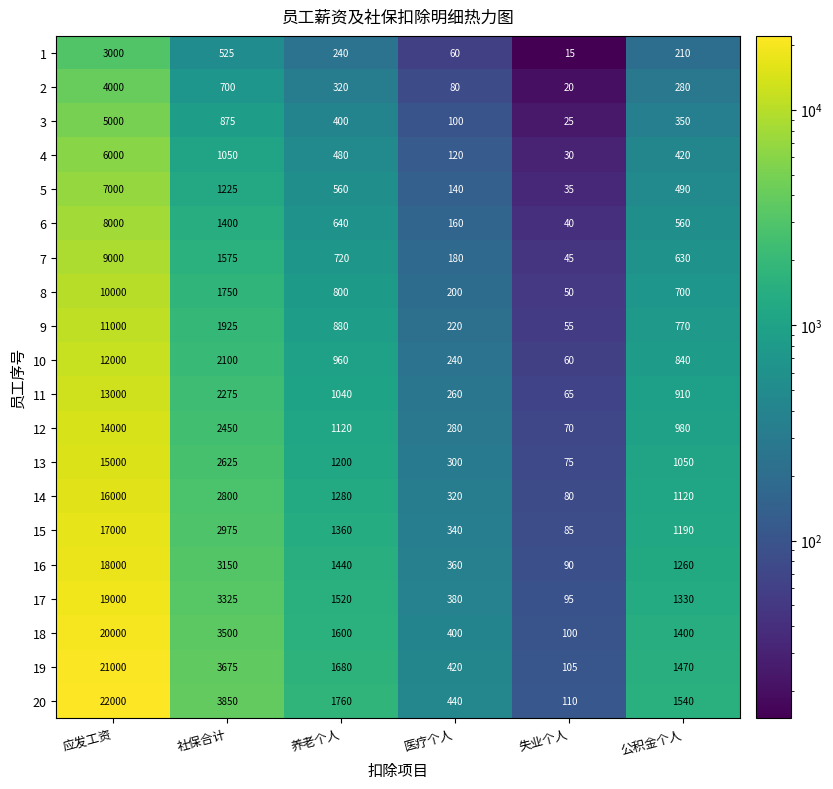

Count the number of data series in this chart.

20